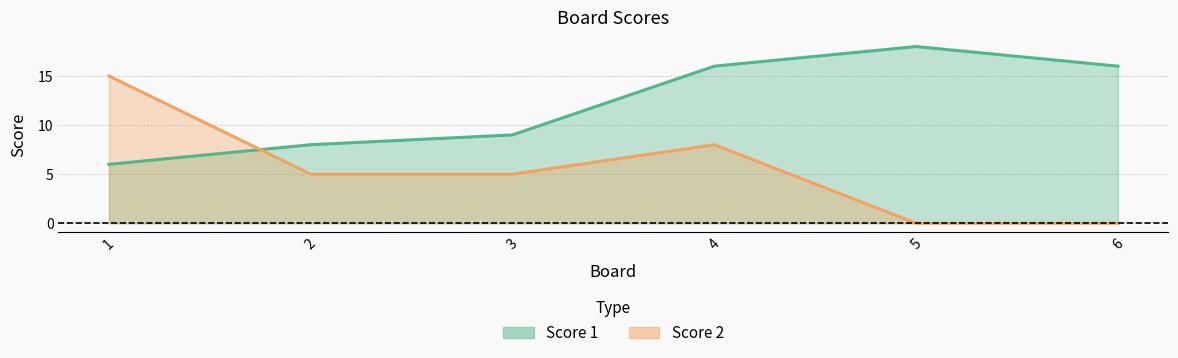

What is the total value across all series at 2?

13